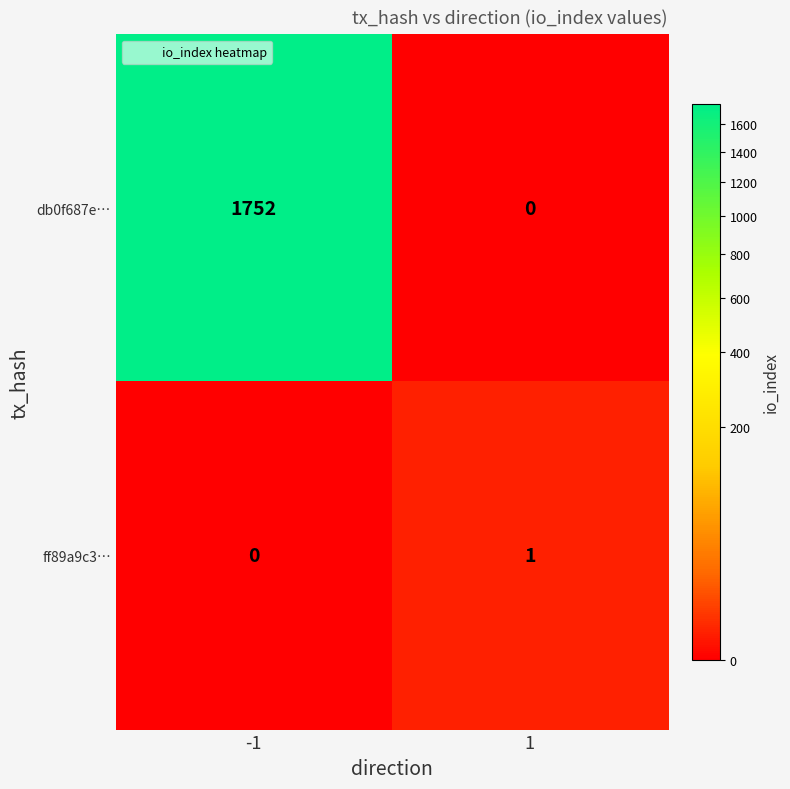

List the series in order of their peak value, highest first.

db0f687e…, ff89a9c3…